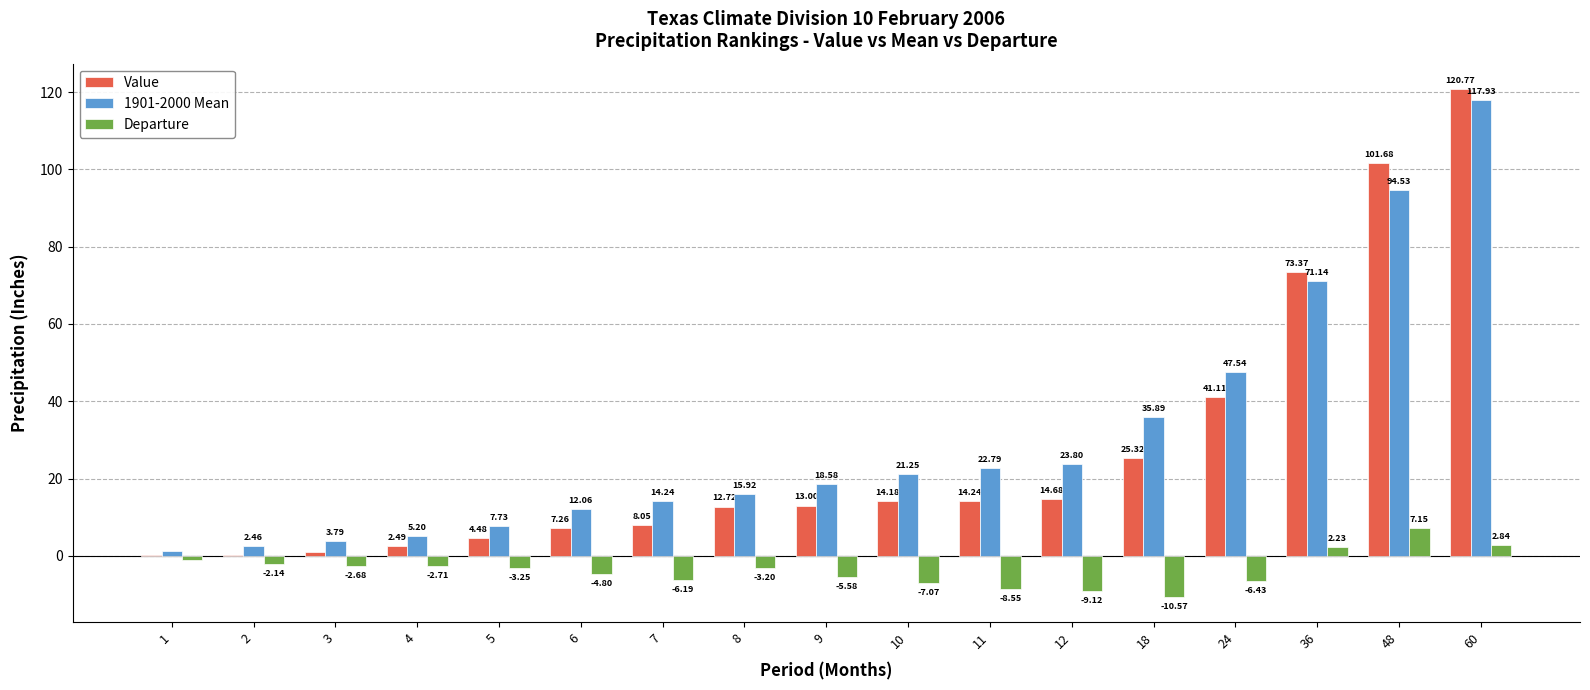

Between 2 and 48, which series saw the biggest shift?

Value